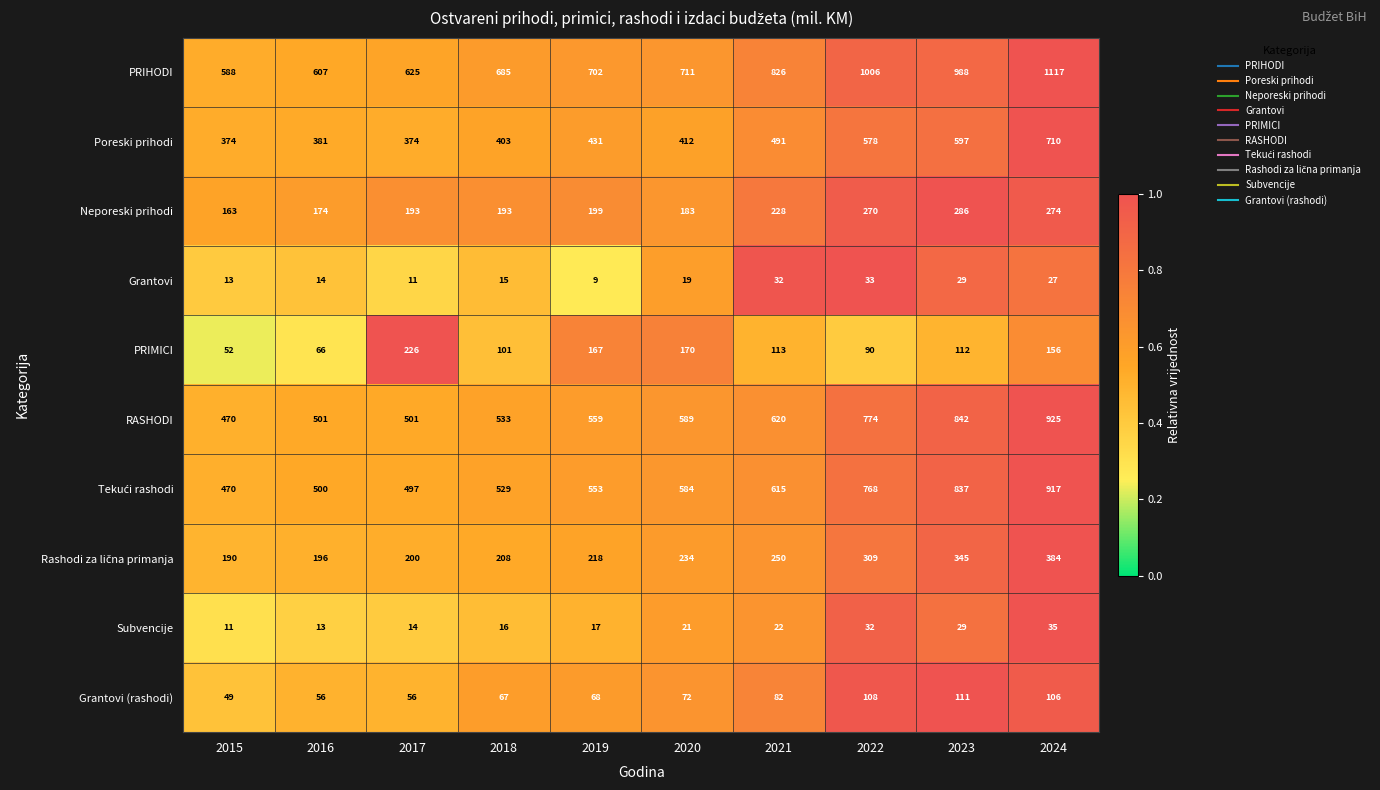

What is the spread (max minus min) of values at 2020?

692